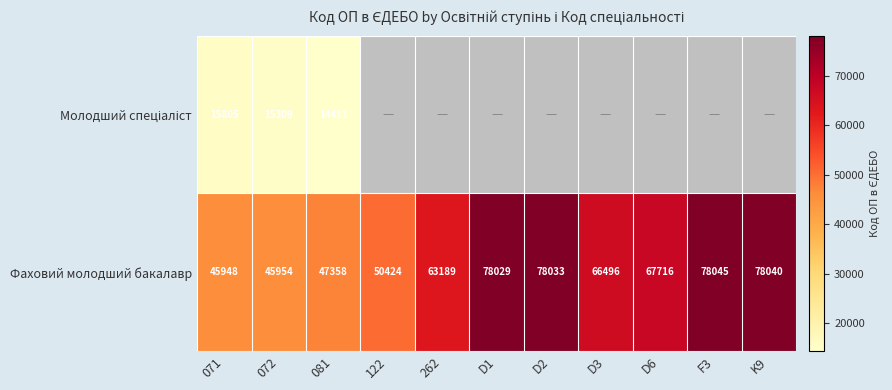

What value does the Фаховий молодший бакалавр series have at D6?

67716